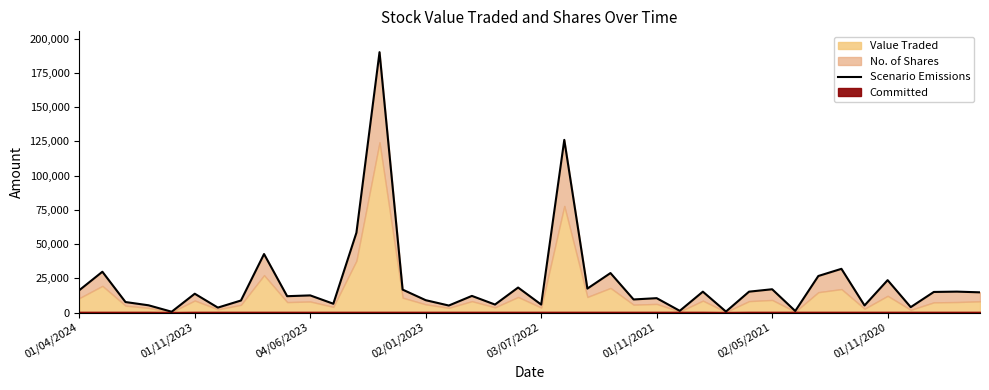

What is the sum of the values at 03/07/2022 and 02/01/2023?

14786